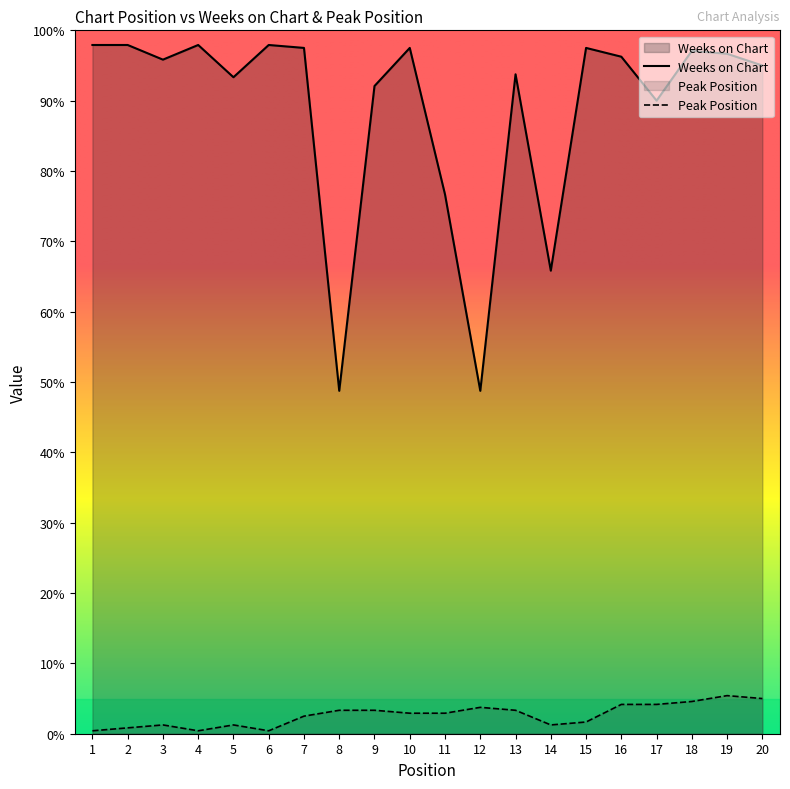

Does the chart display data point markers on the line(s)?

No